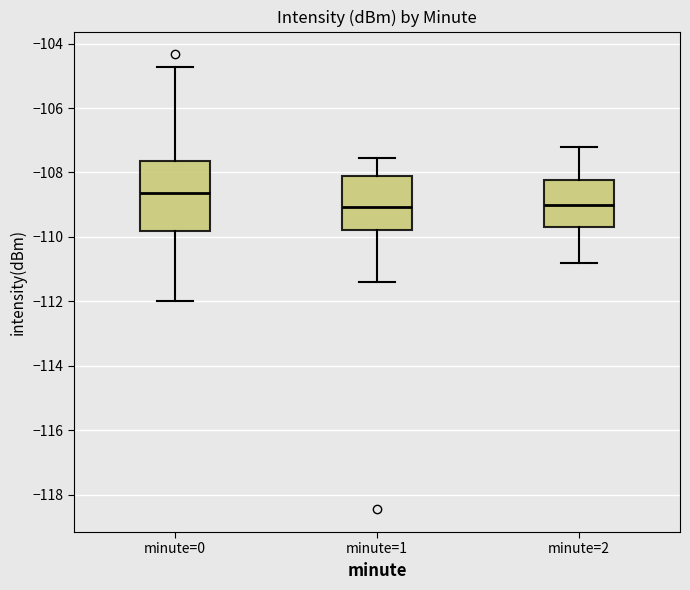

Where does the median line of the box for minute=2 sit on the y-axis? The values are not printed on the chart, so give them approximately, as read against the axis.

-109.0